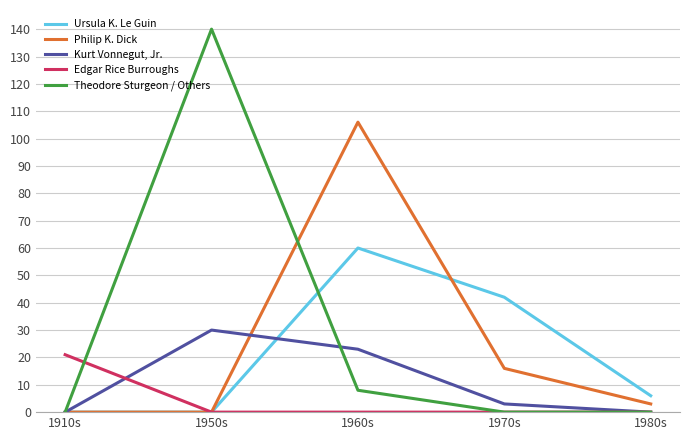

What is the maximum value shown in the chart?

140